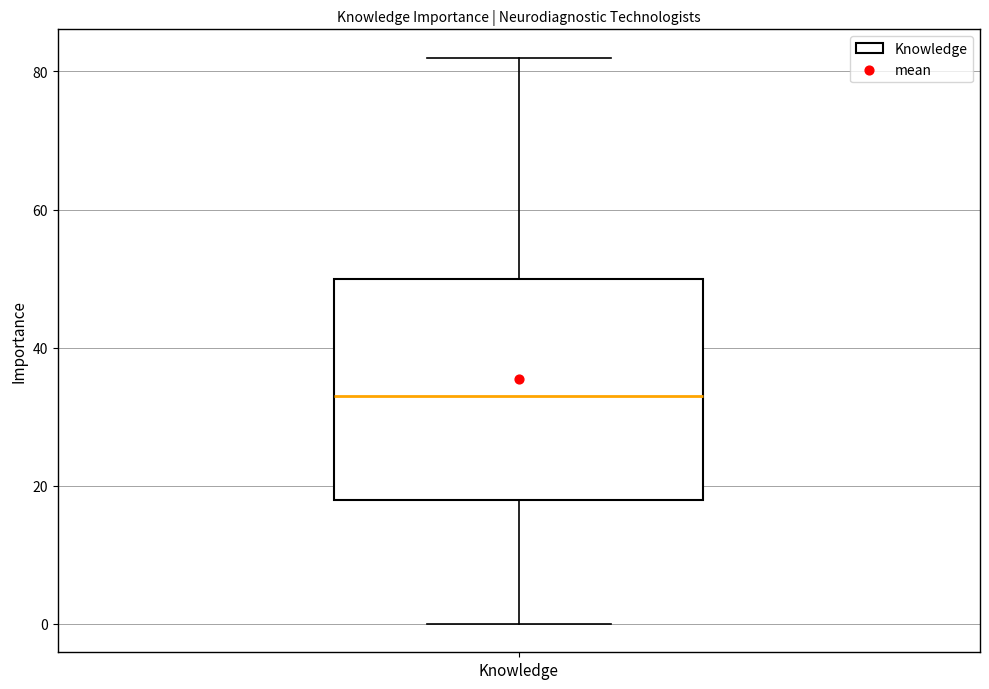

Where does the upper whisker of the box for Knowledge end on the y-axis? The values are not printed on the chart, so give them approximately, as read against the axis.

82